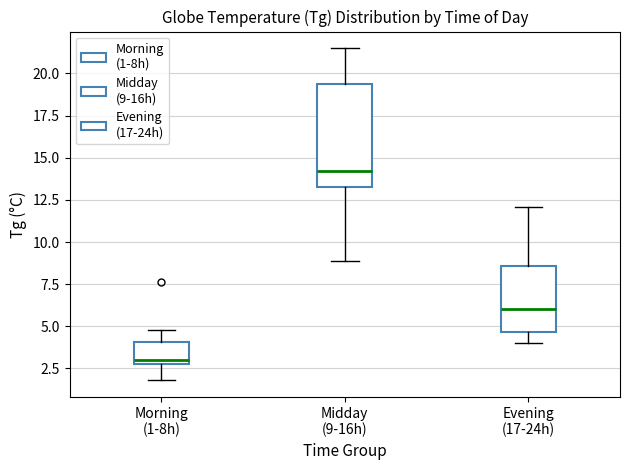

Reading left to right, read every box against the y-axis: the position of its median line, the range the box covers, and the ends of its whiskers. The values are not printed on the chart, so give them approximately, as read against the axis.

Morning (1-8h): median 3.0 (just above the box's lower edge), box 3.0 to 4.0, whiskers 2.0 to 5.0
Midday (9-16h): median 14.0, box 13.5 to 19.5, whiskers 9.0 to 21.5
Evening (17-24h): median 6.0, box 4.5 to 8.5, whiskers 4.0 to 12.0